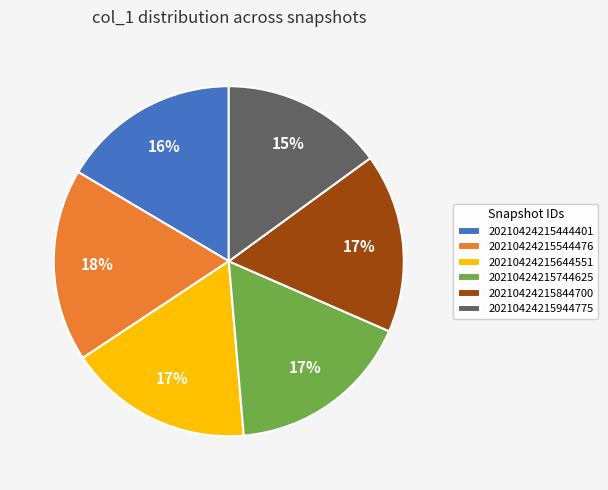

Which category has the biggest portion of the pie?

20210424215544476